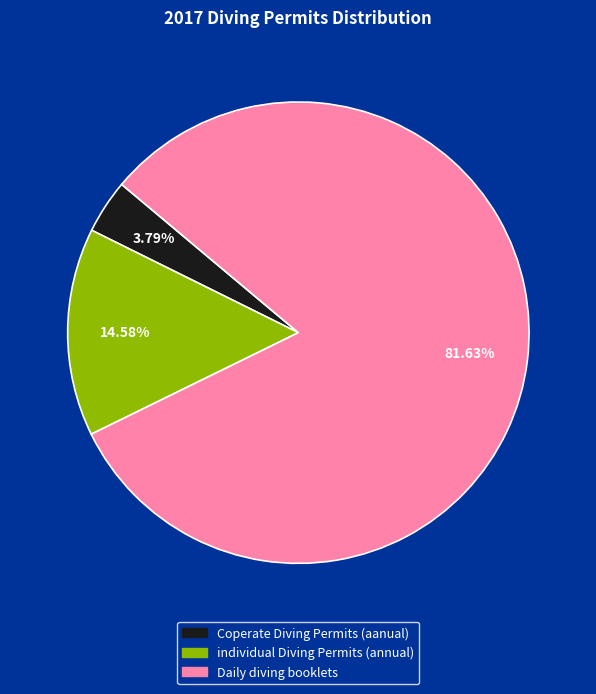

Does any single category account for the majority?

Yes